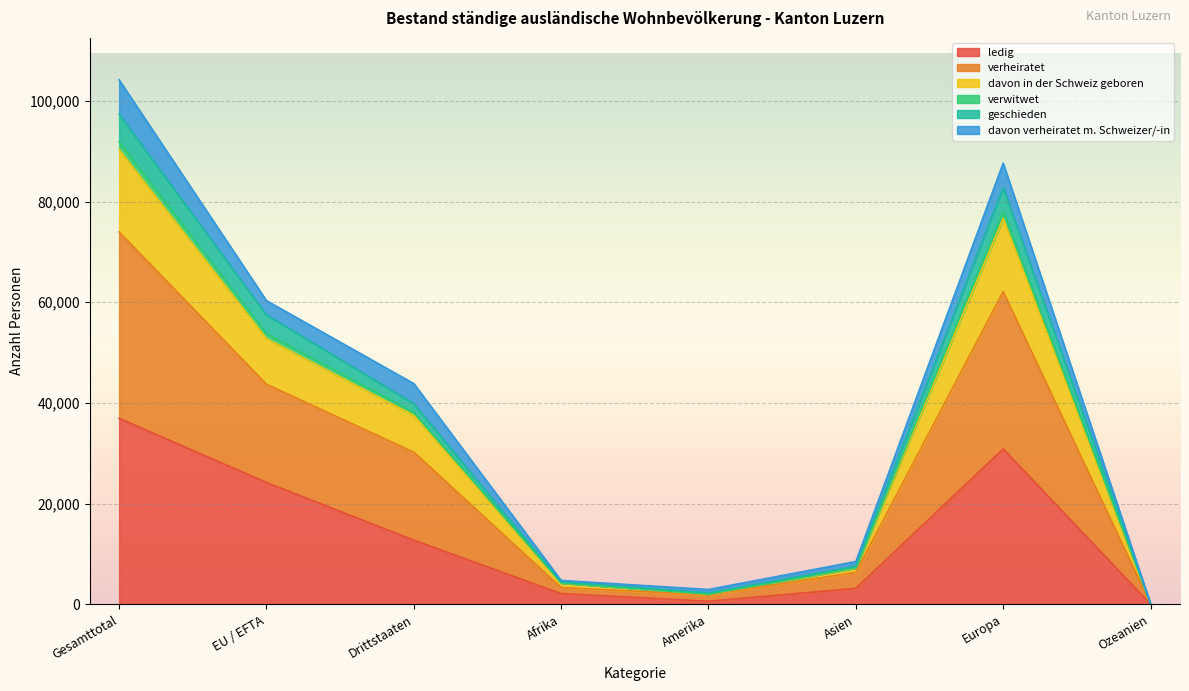

At which category is the sum across all series the highest?

Gesamttotal